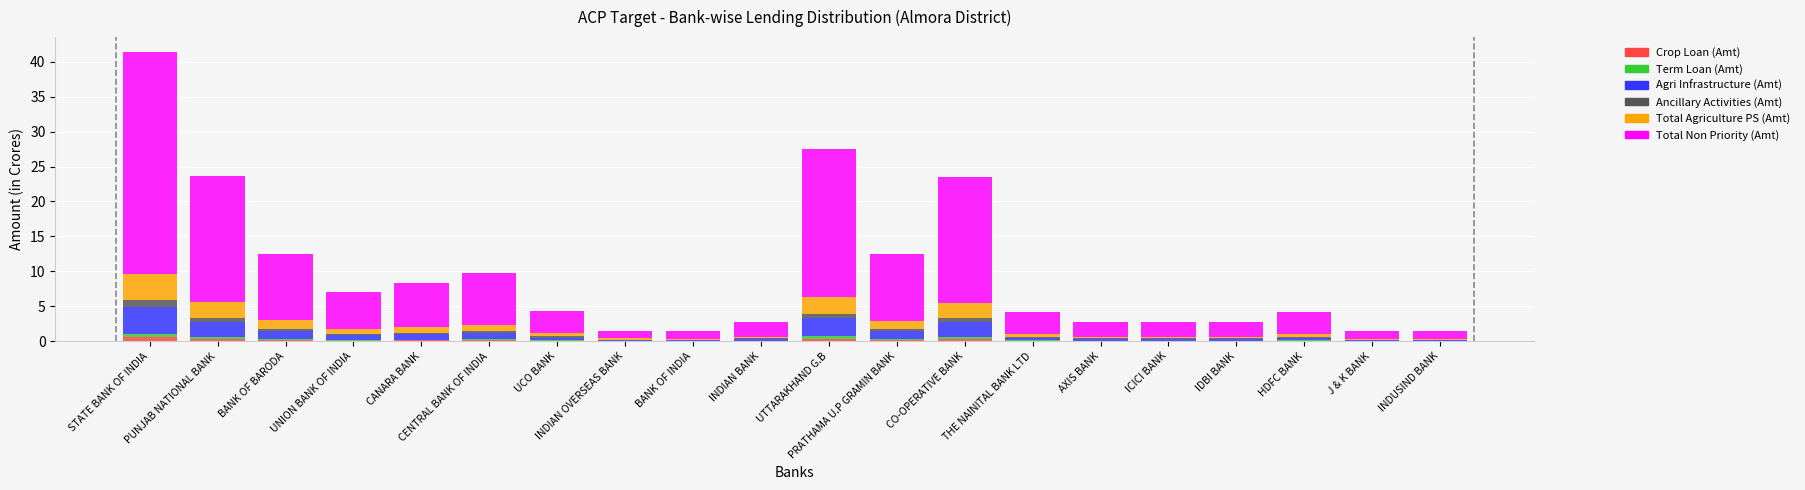

What is the approximate value of Term Loan (Amt) at PRATHAMA U.P GRAMIN BANK?

0.1